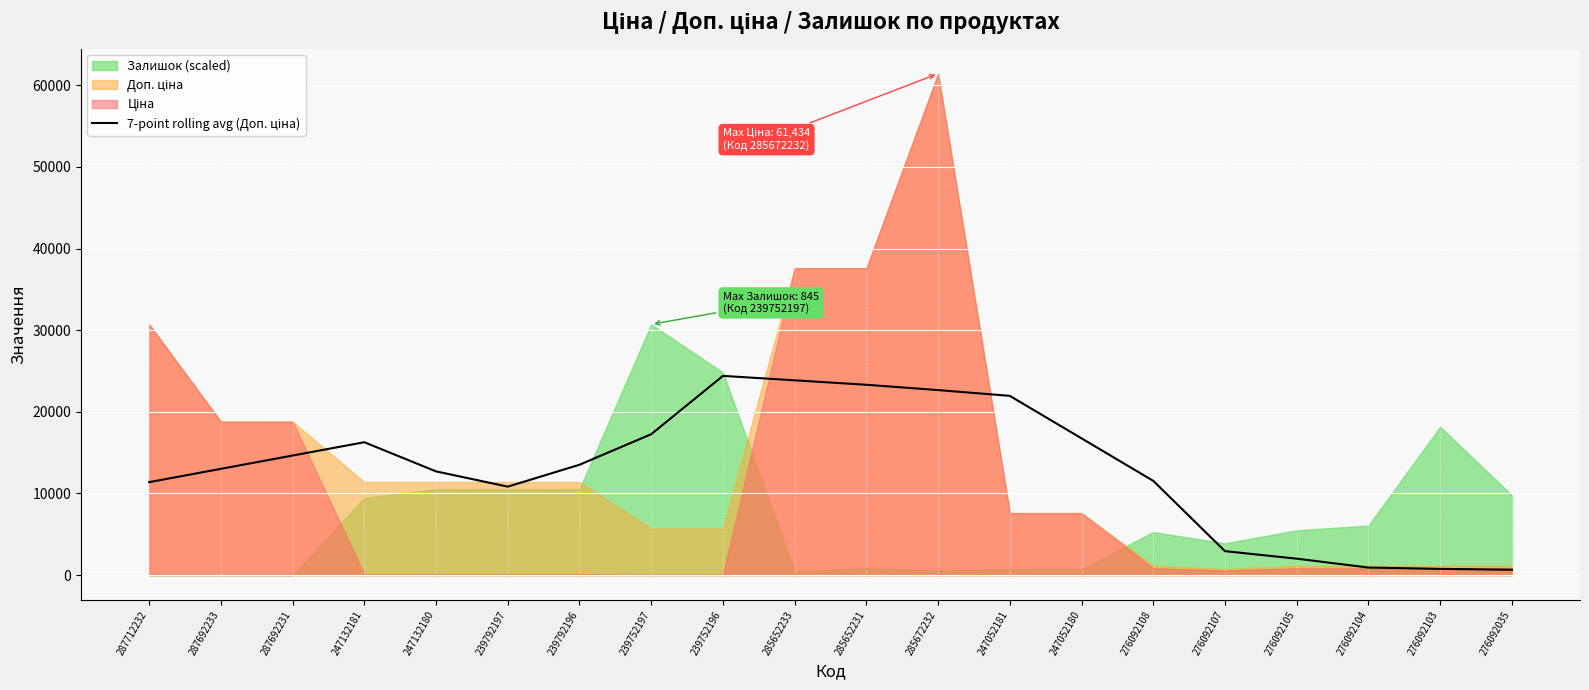

What position from the right is 276092035?

1